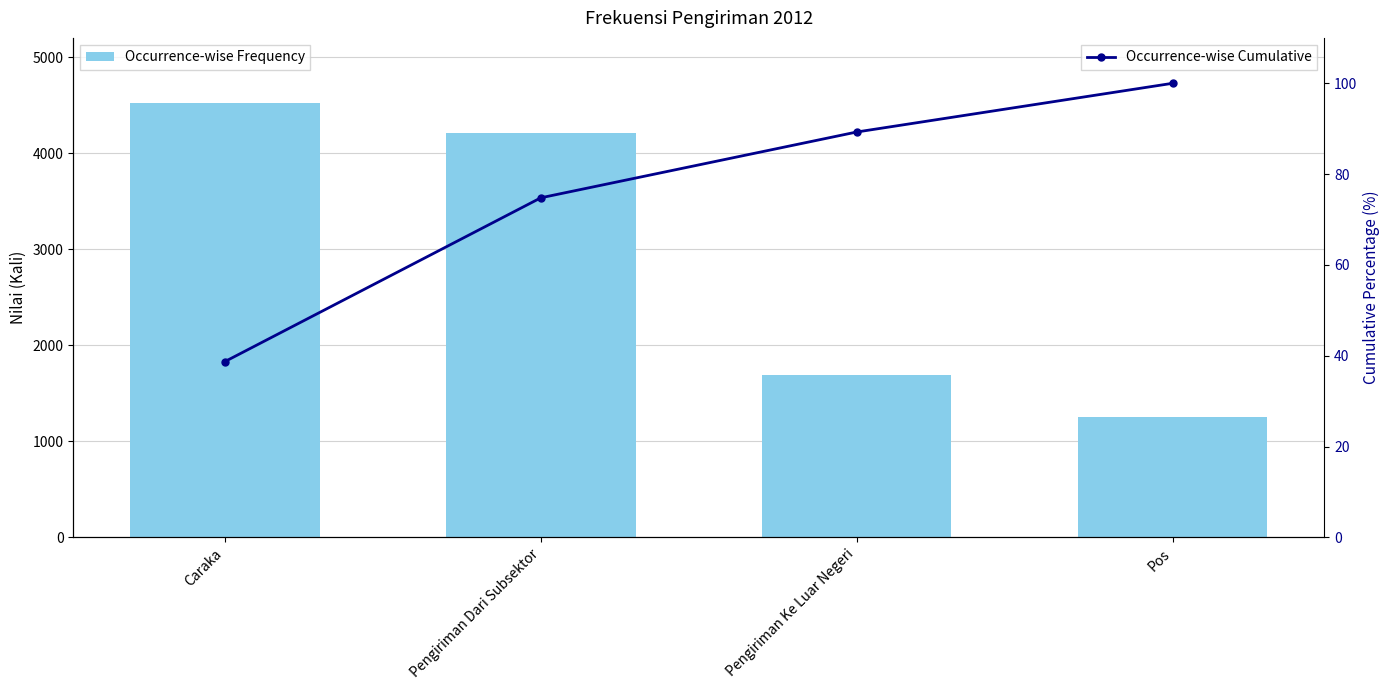

What is the maximum value shown in the chart?

4525.0